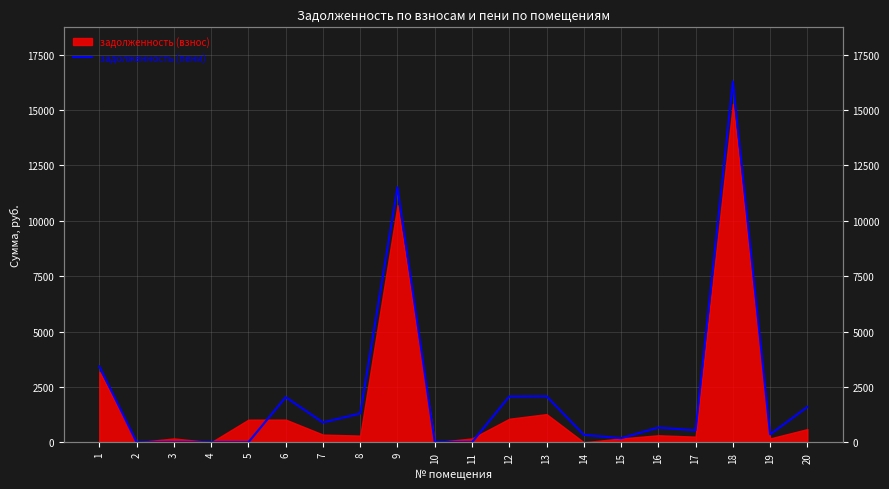

Which category has the lowest value across all series?

2